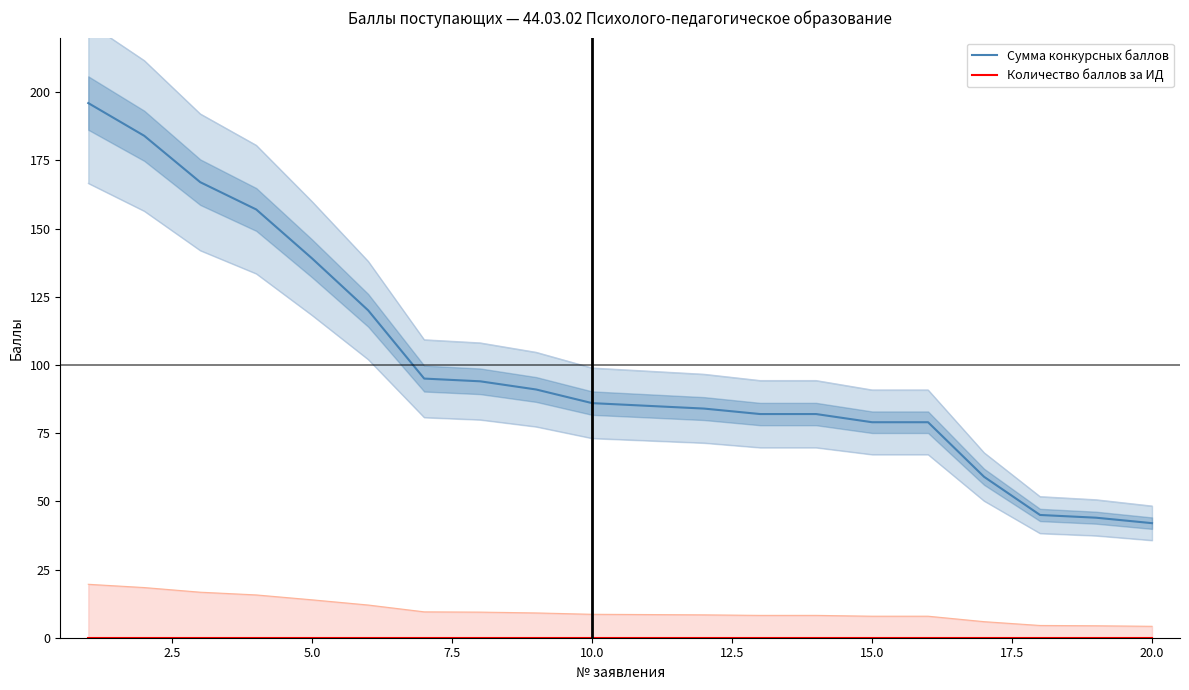

What is the value of the Сумма конкурсных баллов point at the 20th from the left?

42